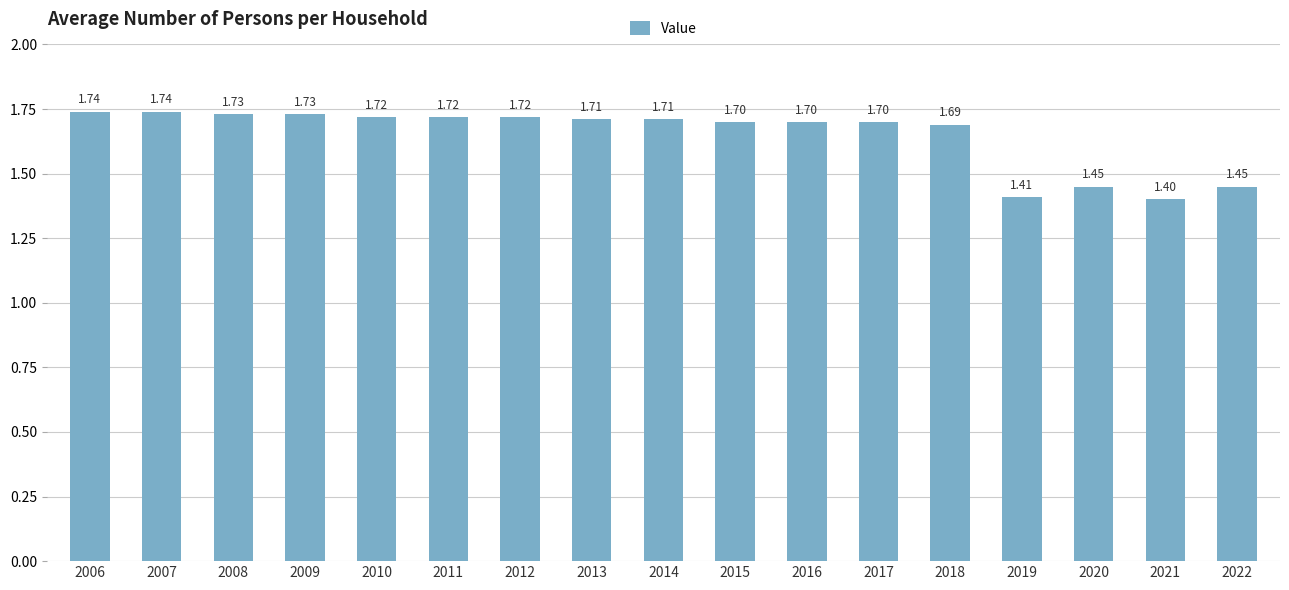

Which category has the lowest value across all series?

2021